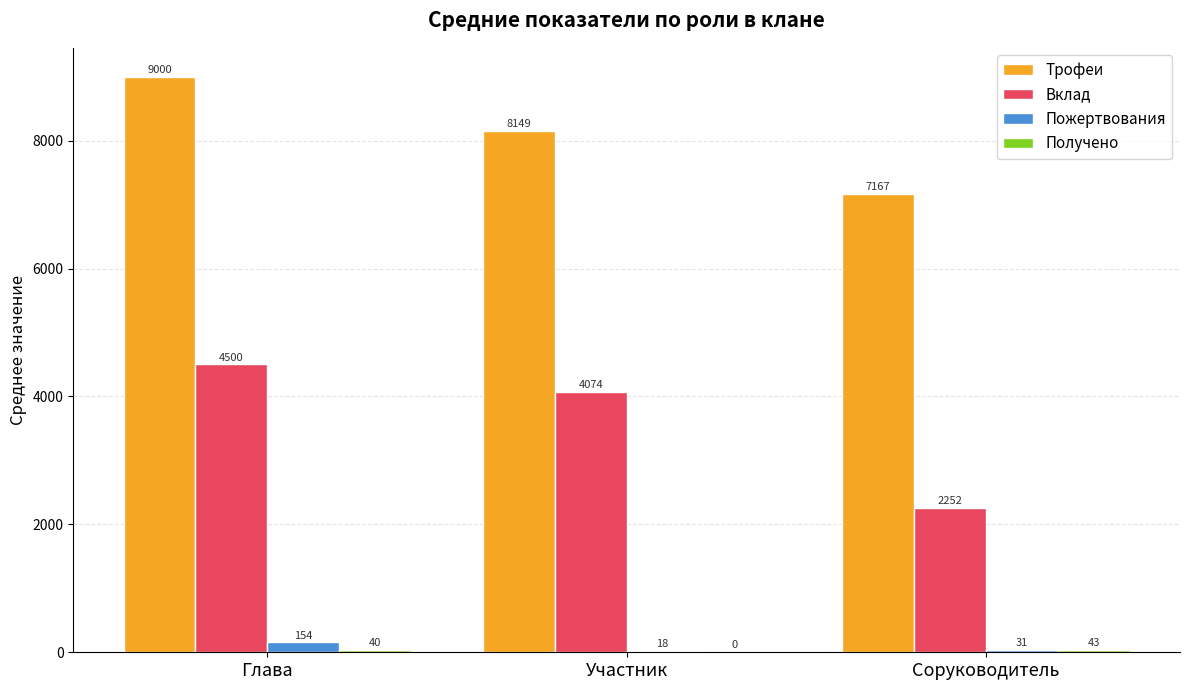

How many data points does each series have?

3